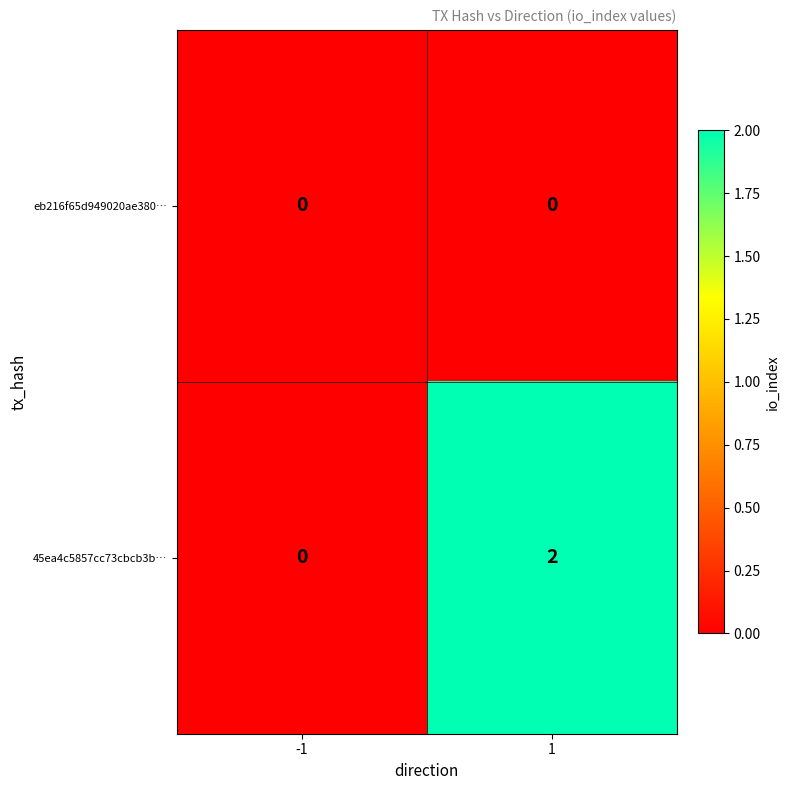

Is it true that 45ea4c5857cc73cbcb3b… equals -1 at -1?

False